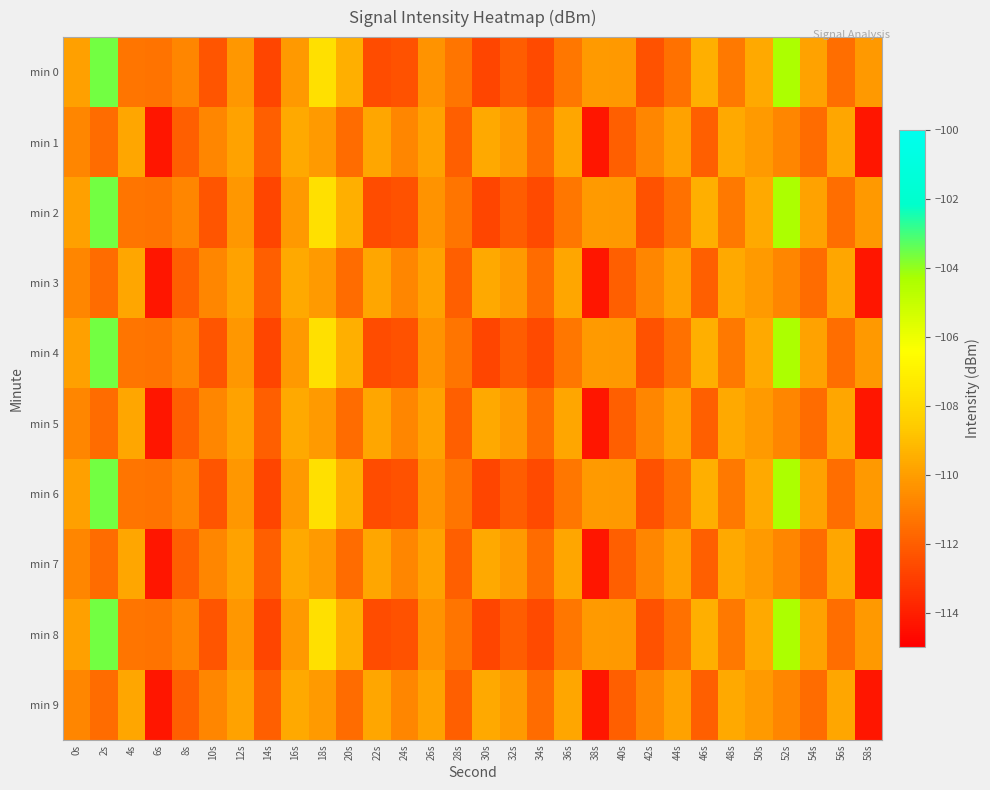

Reading left to right, extract all data points from this chart.

min 0: 0s=-109.9	2s=-103.6	4s=-111.3	6s=-111.3	8s=-110.8	10s=-112.3	12s=-110.2	14s=-112.8	16s=-110.2	18s=-107.7	20s=-109.5	22s=-112.6	24s=-112.4	26s=-110.3	28s=-111.3	30s=-112.8	32s=-112.0	34s=-112.6	36s=-111.2	38s=-110.1	40s=-110.2	42s=-112.4	44s=-111.4	46s=-109.5	48s=-111.1	50s=-109.6	52s=-104.3	54s=-109.9	56s=-111.5	58s=-110.2
min 1: 0s=-110.8	2s=-111.5	4s=-109.8	6s=-114.3	8s=-112.0	10s=-110.7	12s=-109.9	14s=-112.0	16s=-109.6	18s=-110.1	20s=-111.5	22s=-109.8	24s=-110.7	26s=-109.9	28s=-112.0	30s=-109.6	32s=-110.1	34s=-111.5	36s=-109.8	38s=-114.3	40s=-112.0	42s=-110.7	44s=-109.9	46s=-112.0	48s=-109.6	50s=-110.1	52s=-110.8	54s=-111.5	56s=-109.8	58s=-114.3
min 2: 0s=-109.9	2s=-103.6	4s=-111.3	6s=-111.3	8s=-110.8	10s=-112.3	12s=-110.2	14s=-112.8	16s=-110.2	18s=-107.7	20s=-109.5	22s=-112.6	24s=-112.4	26s=-110.3	28s=-111.3	30s=-112.8	32s=-112.0	34s=-112.6	36s=-111.2	38s=-110.1	40s=-110.2	42s=-112.4	44s=-111.4	46s=-109.5	48s=-111.1	50s=-109.6	52s=-104.3	54s=-109.9	56s=-111.5	58s=-110.2
min 3: 0s=-110.8	2s=-111.5	4s=-109.8	6s=-114.3	8s=-112.0	10s=-110.7	12s=-109.9	14s=-112.0	16s=-109.6	18s=-110.1	20s=-111.5	22s=-109.8	24s=-110.7	26s=-109.9	28s=-112.0	30s=-109.6	32s=-110.1	34s=-111.5	36s=-109.8	38s=-114.3	40s=-112.0	42s=-110.7	44s=-109.9	46s=-112.0	48s=-109.6	50s=-110.1	52s=-110.8	54s=-111.5	56s=-109.8	58s=-114.3
min 4: 0s=-109.9	2s=-103.6	4s=-111.3	6s=-111.3	8s=-110.8	10s=-112.3	12s=-110.2	14s=-112.8	16s=-110.2	18s=-107.7	20s=-109.5	22s=-112.6	24s=-112.4	26s=-110.3	28s=-111.3	30s=-112.8	32s=-112.0	34s=-112.6	36s=-111.2	38s=-110.1	40s=-110.2	42s=-112.4	44s=-111.4	46s=-109.5	48s=-111.1	50s=-109.6	52s=-104.3	54s=-109.9	56s=-111.5	58s=-110.2
min 5: 0s=-110.8	2s=-111.5	4s=-109.8	6s=-114.3	8s=-112.0	10s=-110.7	12s=-109.9	14s=-112.0	16s=-109.6	18s=-110.1	20s=-111.5	22s=-109.8	24s=-110.7	26s=-109.9	28s=-112.0	30s=-109.6	32s=-110.1	34s=-111.5	36s=-109.8	38s=-114.3	40s=-112.0	42s=-110.7	44s=-109.9	46s=-112.0	48s=-109.6	50s=-110.1	52s=-110.8	54s=-111.5	56s=-109.8	58s=-114.3
min 6: 0s=-109.9	2s=-103.6	4s=-111.3	6s=-111.3	8s=-110.8	10s=-112.3	12s=-110.2	14s=-112.8	16s=-110.2	18s=-107.7	20s=-109.5	22s=-112.6	24s=-112.4	26s=-110.3	28s=-111.3	30s=-112.8	32s=-112.0	34s=-112.6	36s=-111.2	38s=-110.1	40s=-110.2	42s=-112.4	44s=-111.4	46s=-109.5	48s=-111.1	50s=-109.6	52s=-104.3	54s=-109.9	56s=-111.5	58s=-110.2
min 7: 0s=-110.8	2s=-111.5	4s=-109.8	6s=-114.3	8s=-112.0	10s=-110.7	12s=-109.9	14s=-112.0	16s=-109.6	18s=-110.1	20s=-111.5	22s=-109.8	24s=-110.7	26s=-109.9	28s=-112.0	30s=-109.6	32s=-110.1	34s=-111.5	36s=-109.8	38s=-114.3	40s=-112.0	42s=-110.7	44s=-109.9	46s=-112.0	48s=-109.6	50s=-110.1	52s=-110.8	54s=-111.5	56s=-109.8	58s=-114.3
min 8: 0s=-109.9	2s=-103.6	4s=-111.3	6s=-111.3	8s=-110.8	10s=-112.3	12s=-110.2	14s=-112.8	16s=-110.2	18s=-107.7	20s=-109.5	22s=-112.6	24s=-112.4	26s=-110.3	28s=-111.3	30s=-112.8	32s=-112.0	34s=-112.6	36s=-111.2	38s=-110.1	40s=-110.2	42s=-112.4	44s=-111.4	46s=-109.5	48s=-111.1	50s=-109.6	52s=-104.3	54s=-109.9	56s=-111.5	58s=-110.2
min 9: 0s=-110.8	2s=-111.5	4s=-109.8	6s=-114.3	8s=-112.0	10s=-110.7	12s=-109.9	14s=-112.0	16s=-109.6	18s=-110.1	20s=-111.5	22s=-109.8	24s=-110.7	26s=-109.9	28s=-112.0	30s=-109.6	32s=-110.1	34s=-111.5	36s=-109.8	38s=-114.3	40s=-112.0	42s=-110.7	44s=-109.9	46s=-112.0	48s=-109.6	50s=-110.1	52s=-110.8	54s=-111.5	56s=-109.8	58s=-114.3